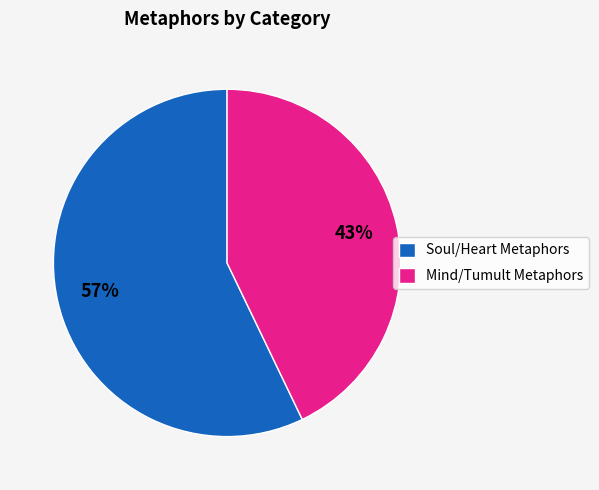

What is the ratio of the value at Soul/Heart Metaphors to the value at Mind/Tumult Metaphors?

1.3